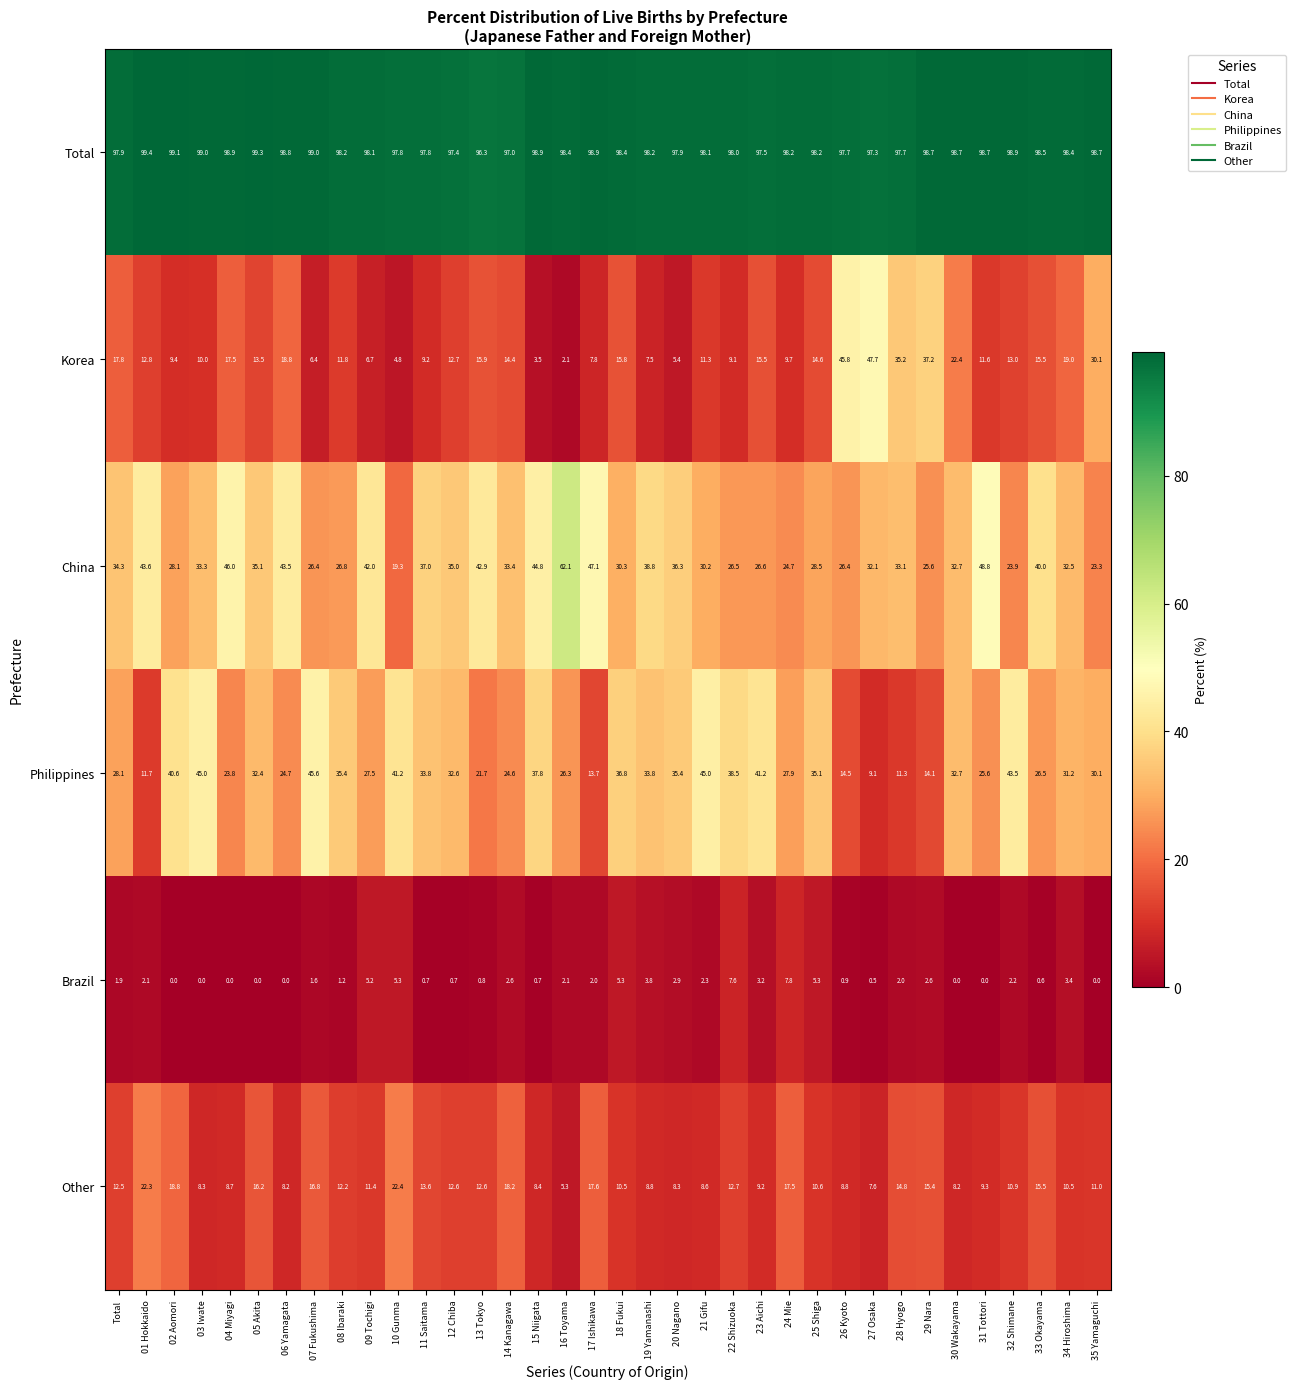

What is the difference between the second highest and minimum values in the China series?

29.5